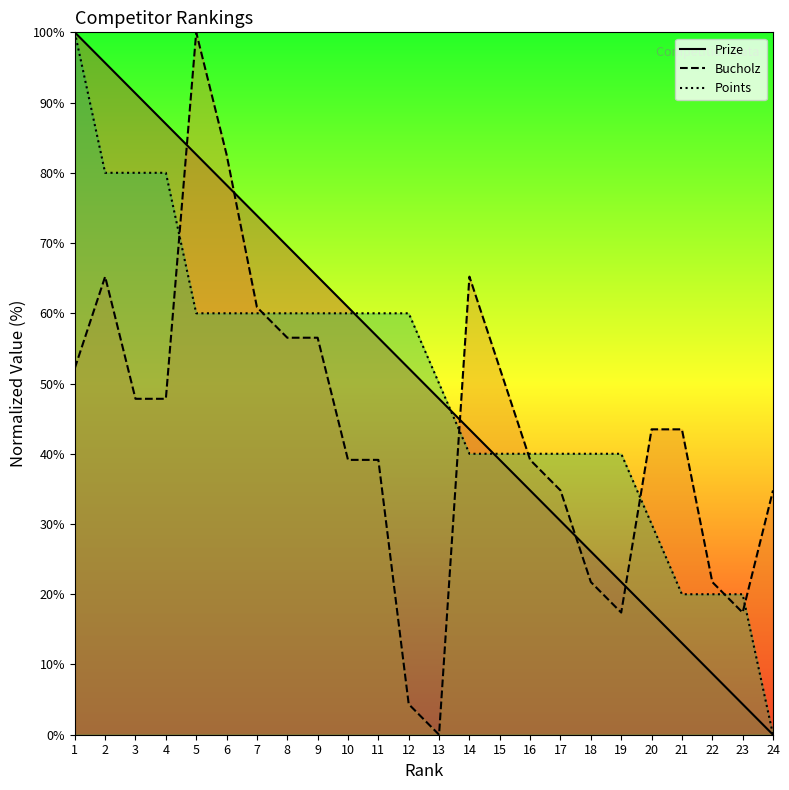

How many categories are shown in the chart?

24